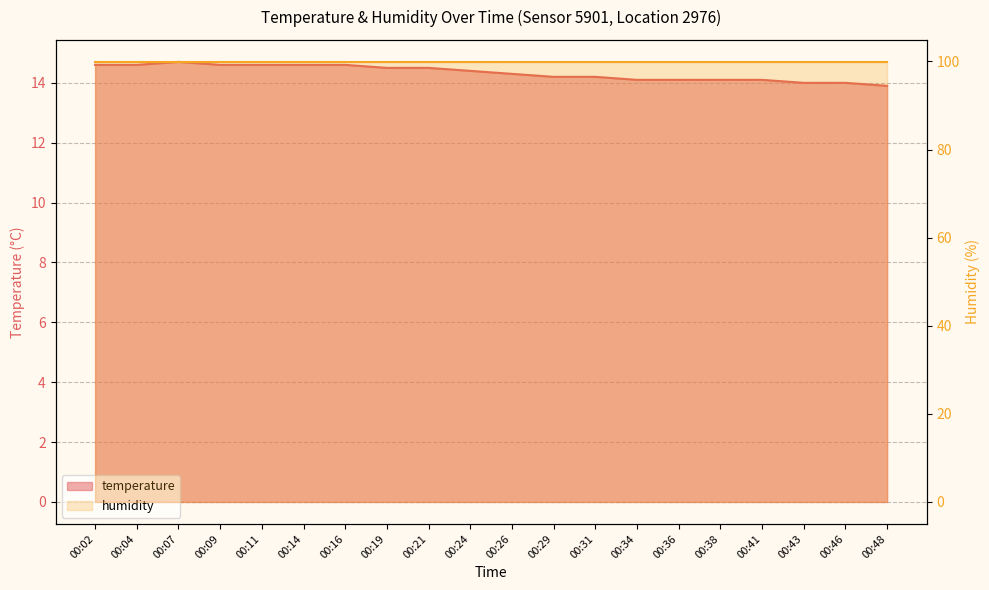

What is the average value?

14.3